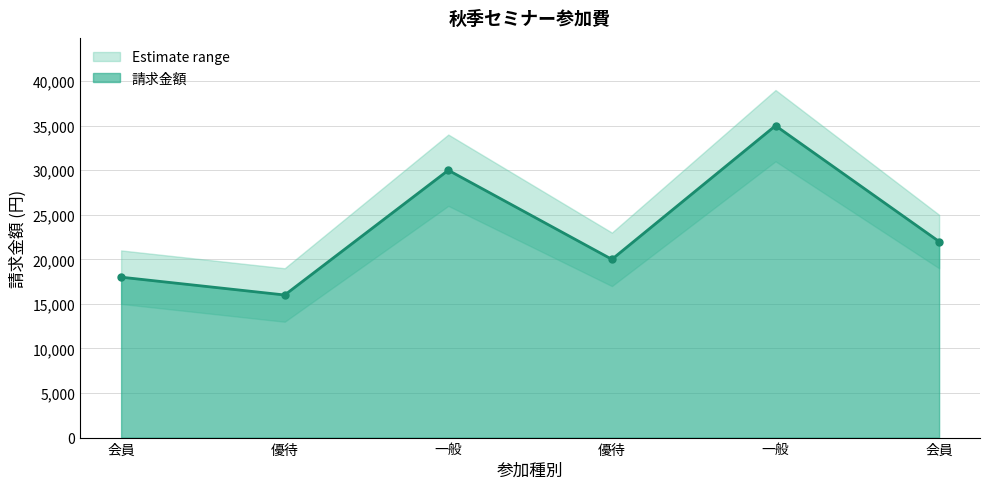

Count the values in the range 18000 to 30000.

4